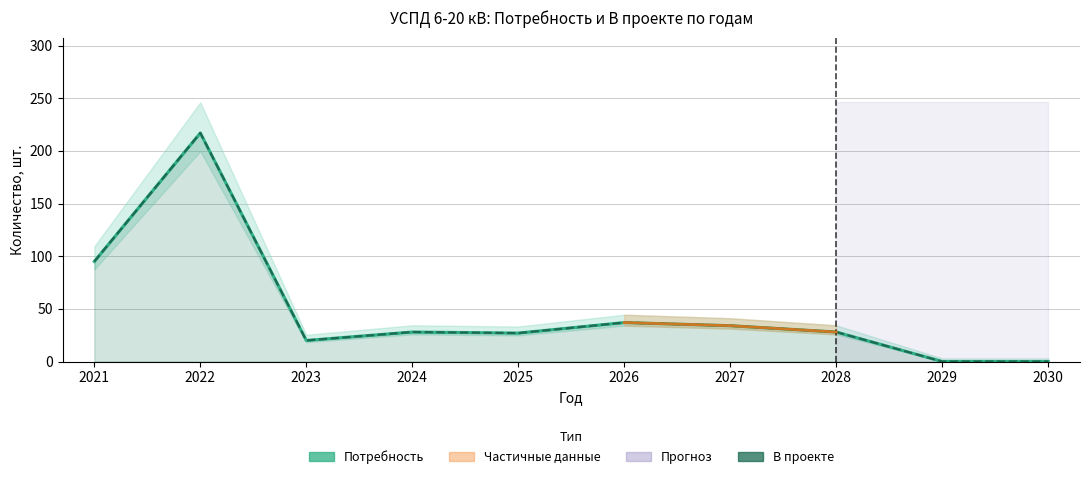

At which category does the data reach its first local valley?

2023